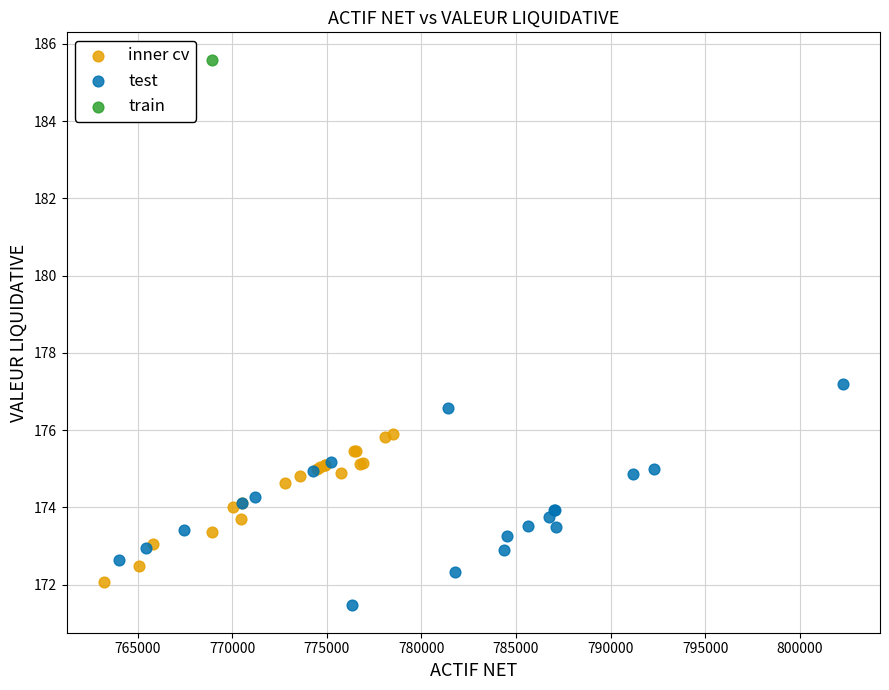

What are all the series names shown in the legend?

inner cv, test, train